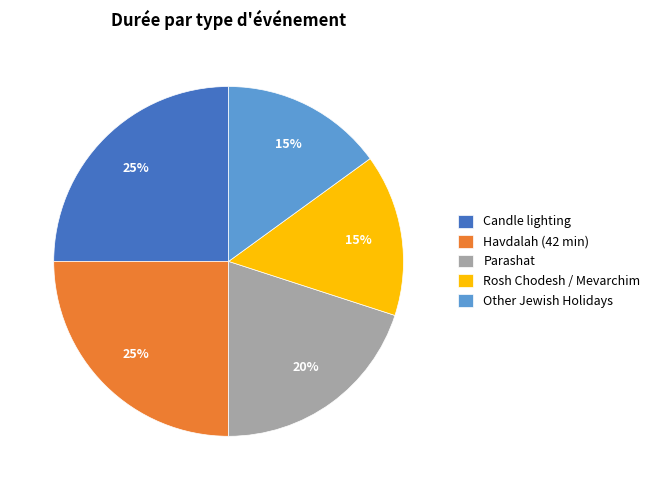

Is the sum of Other Jewish Holidays and Rosh Chodesh / Mevarchim greater than half?

No